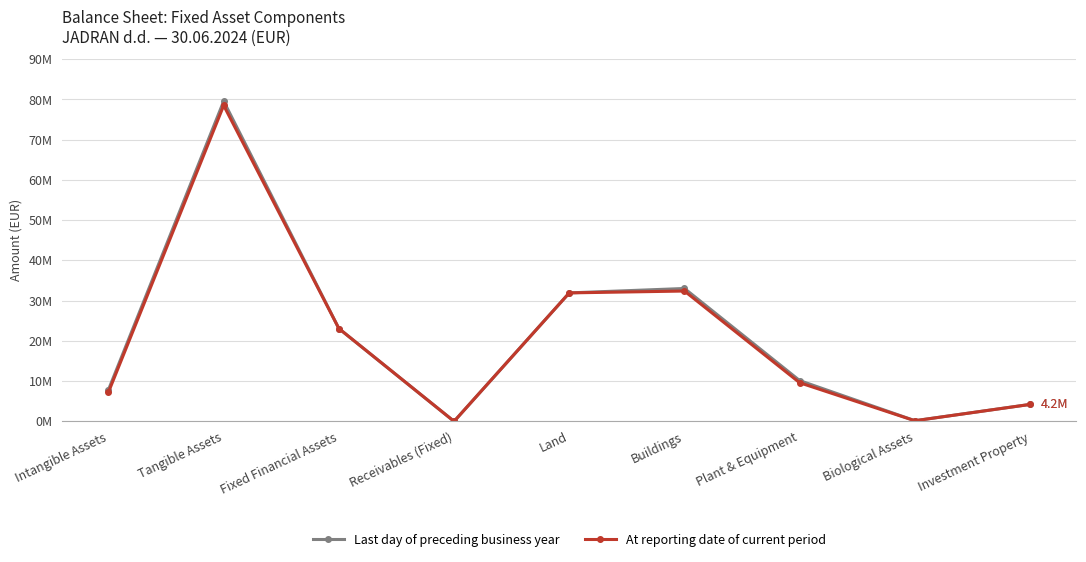

At Tangible Assets, list the series in order from largest to smallest.

Last day of preceding business year, At reporting date of current period